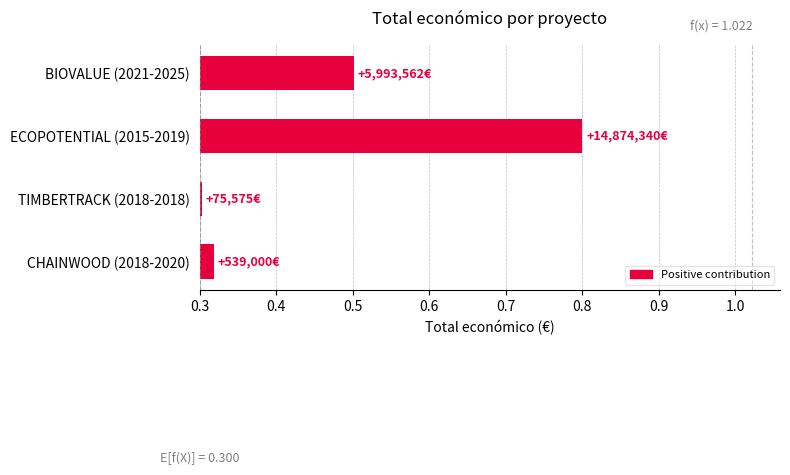

Are the bars horizontal?

Yes